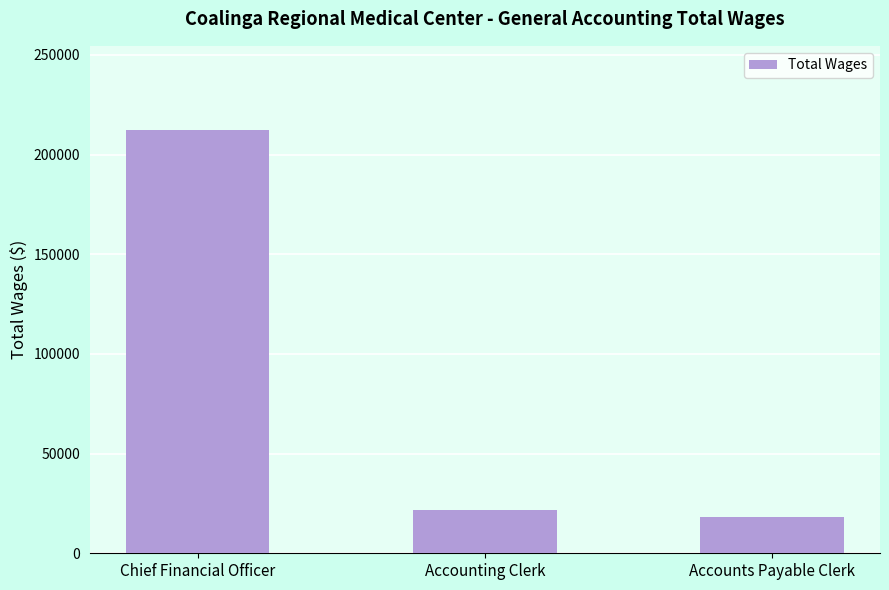

What is the difference between the maximum and minimum values?

194006